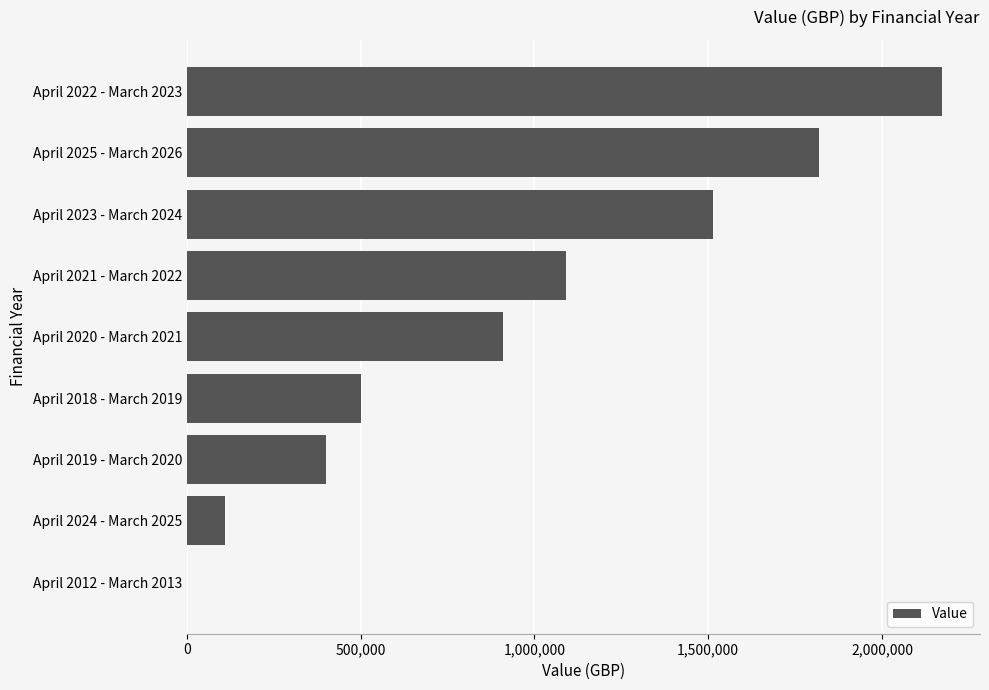

What is the average value?

946111